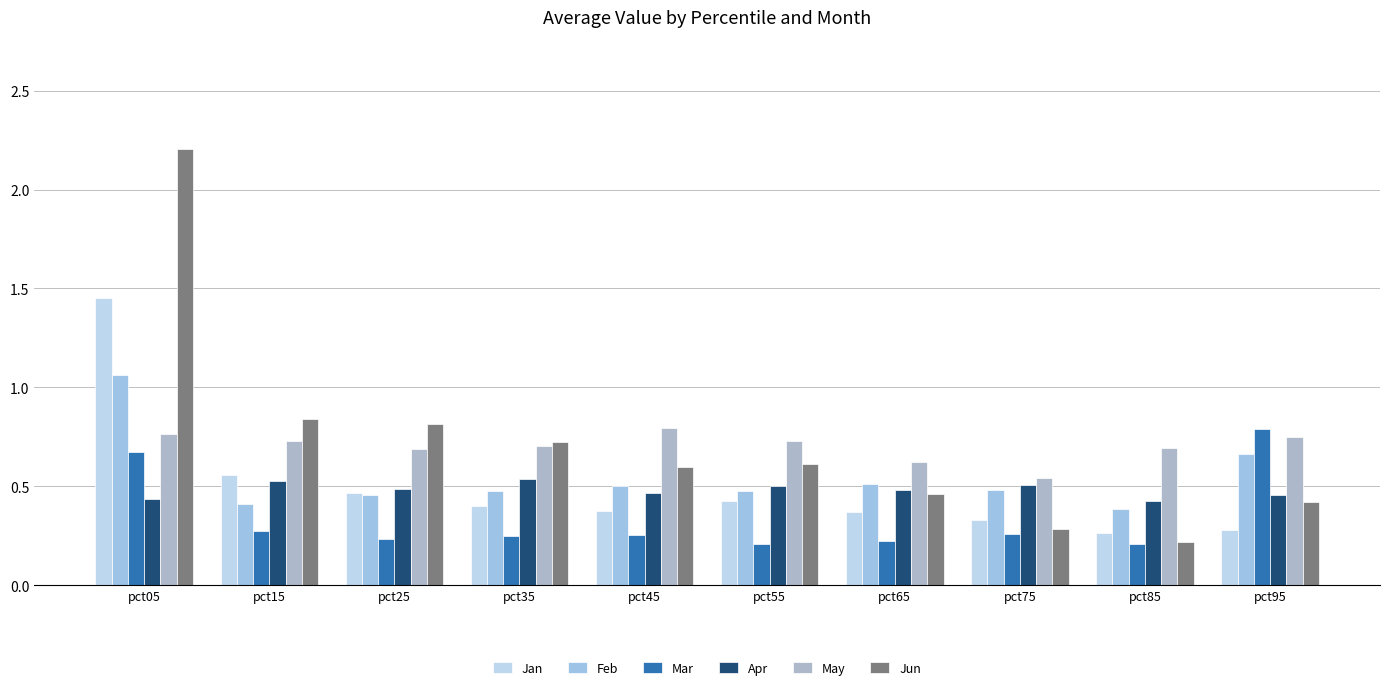

What is the lowest value of the May series?

0.5